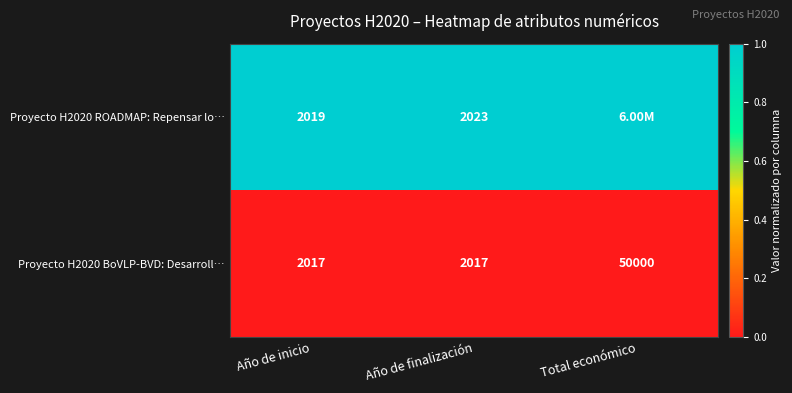

Which series changed the most between Año de inicio and Año de finalización?

Proyecto H2020 ROADMAP: Repensar lo…